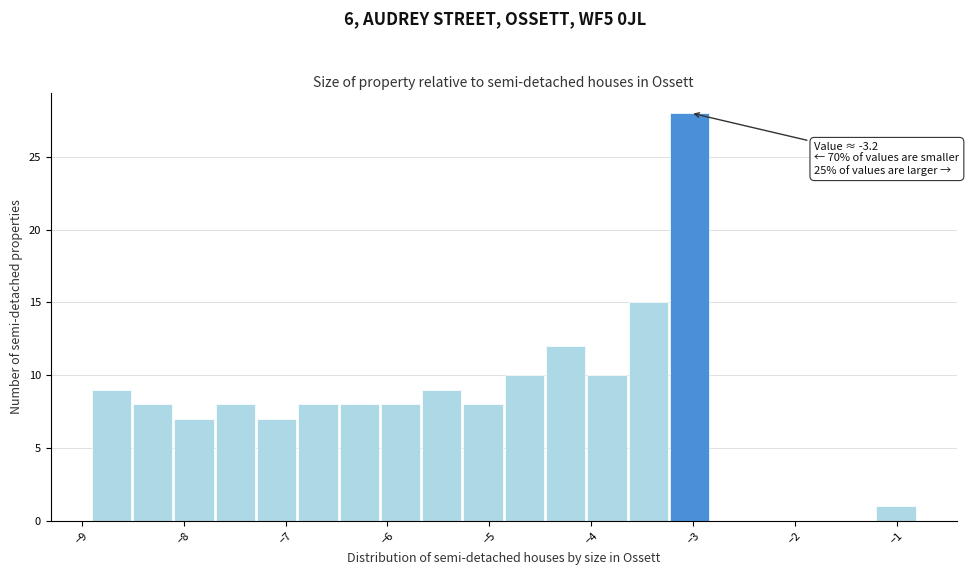

Over which range of the x-axis is the bar tallest?

-3.2 to -2.8